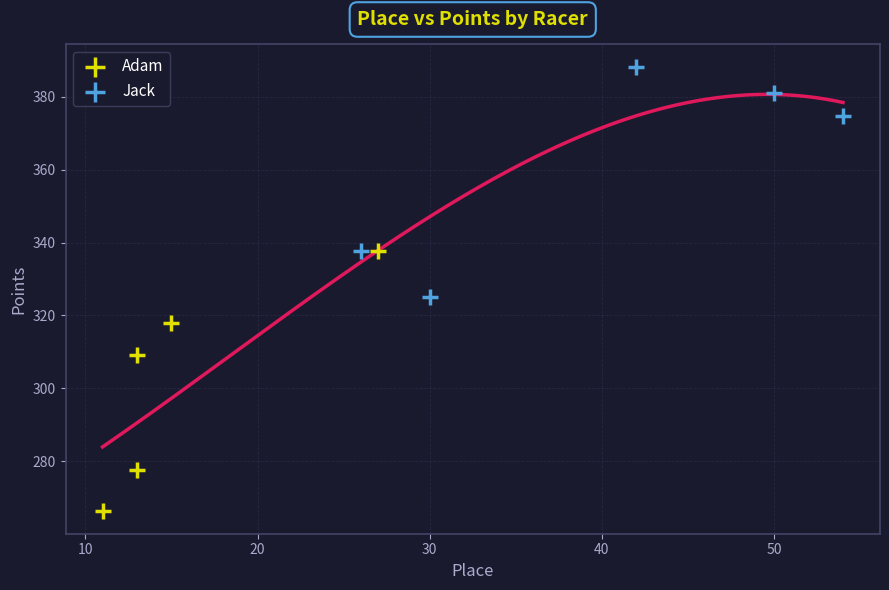

Which series has the largest Y range (max minus min)?

Adam